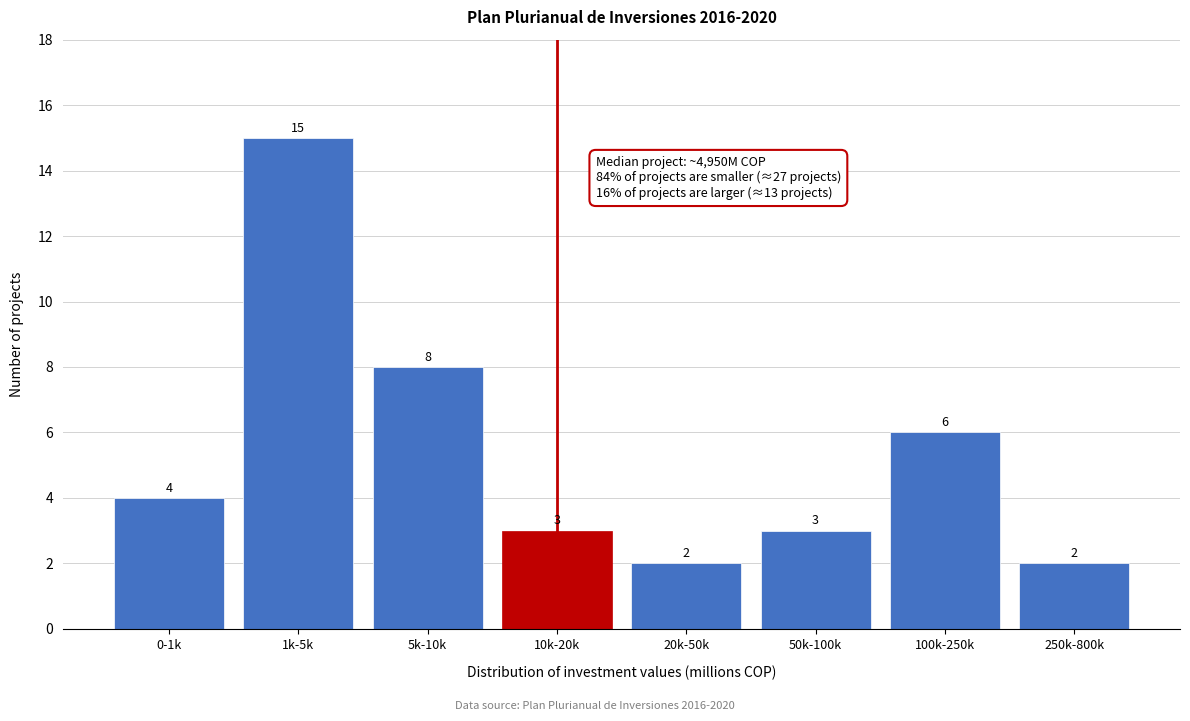

Reading left to right, transcribe all the data shown in this chart.

0-1k=4	1k-5k=15	5k-10k=8	10k-20k=3	20k-50k=2	50k-100k=3	100k-250k=6	250k-800k=2